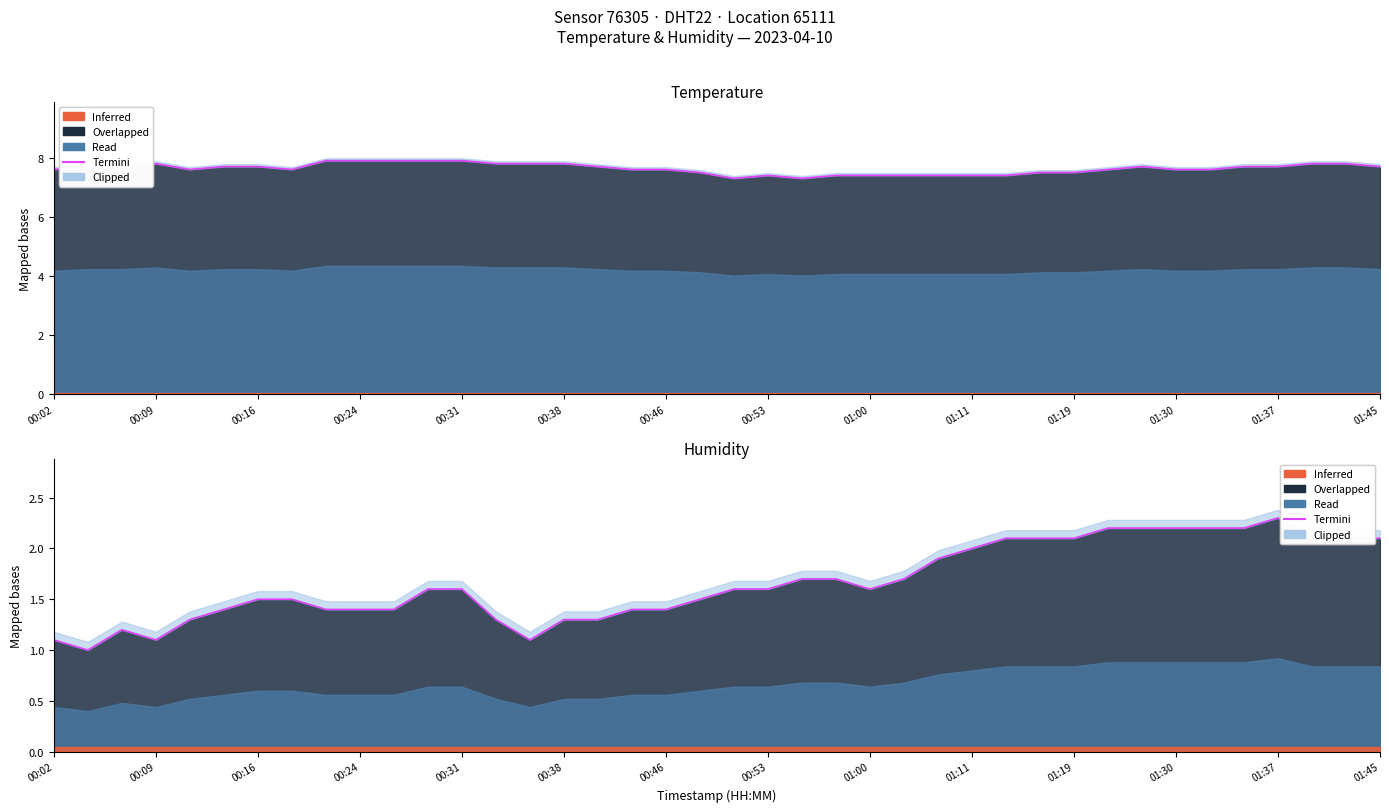

What is the approximate value at 00:53?

1.6